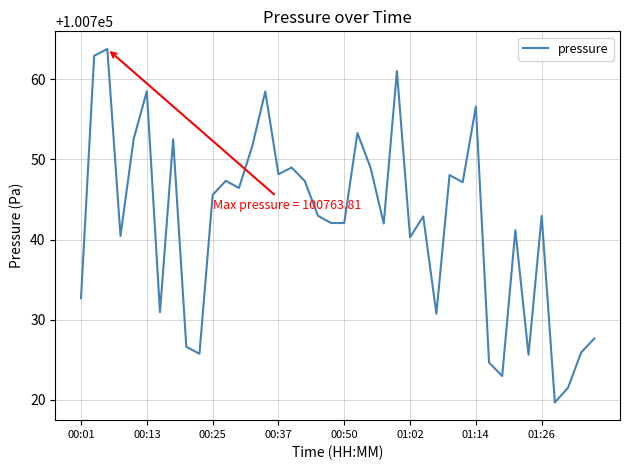

What is the greatest value displayed?

100763.8